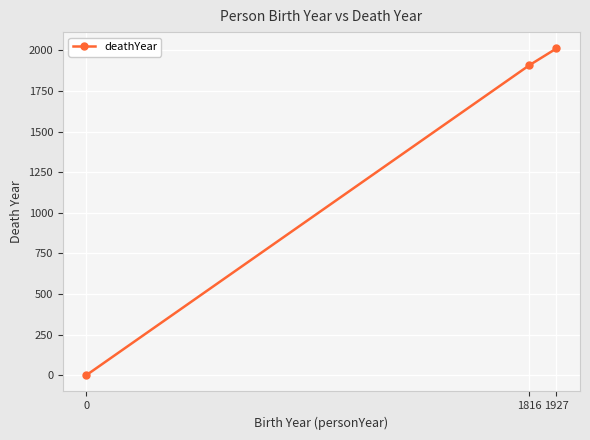

Reading left to right, list all the values displayed in this chart.

0=0	1816=1909	1927=2012